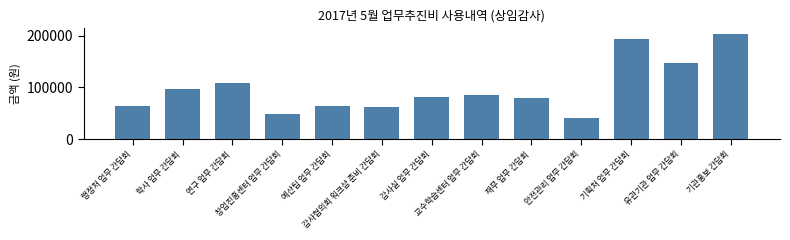

What is the difference between the maximum and minimum values?

163000